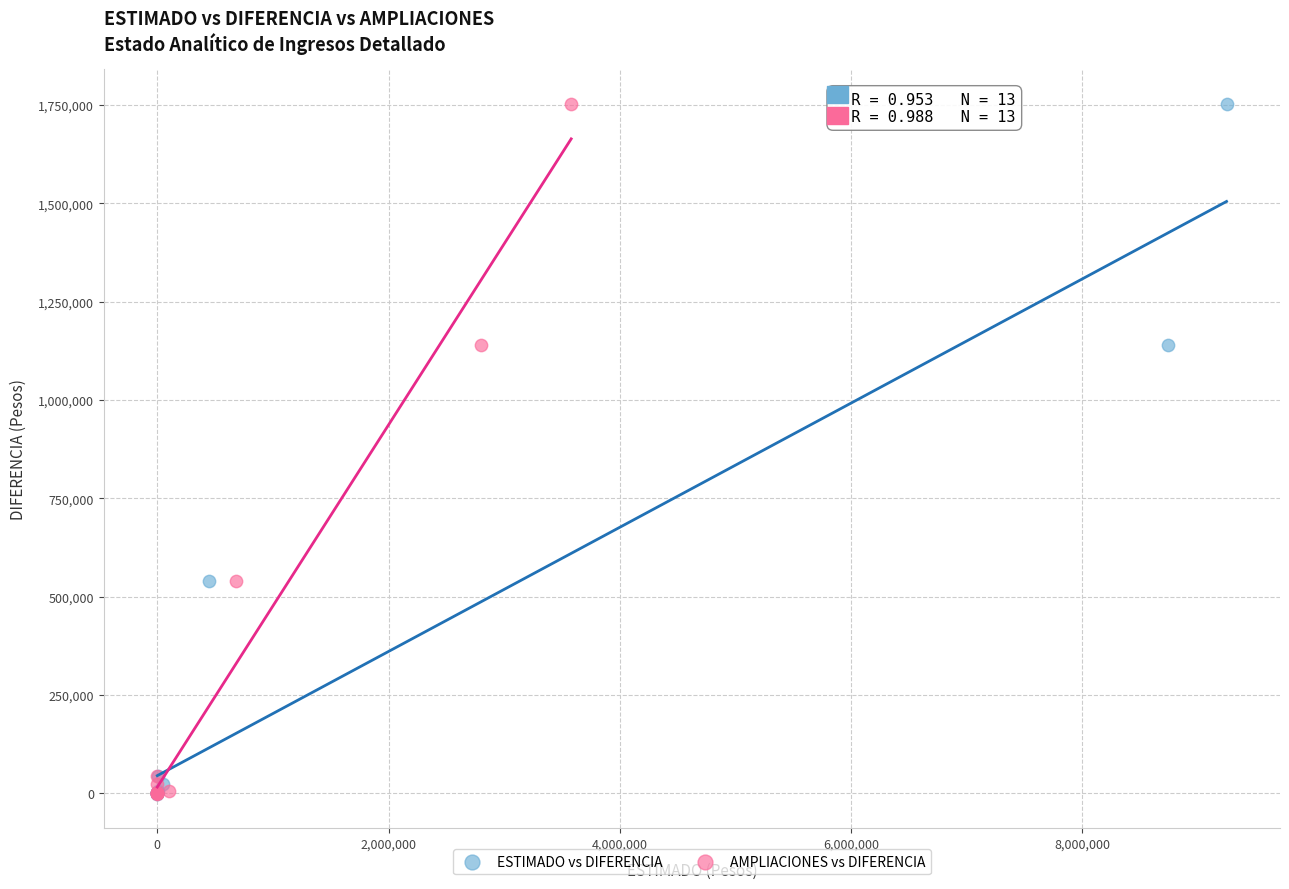

What are all the series names shown in the legend?

ESTIMADO vs DIFERENCIA, AMPLIACIONES vs DIFERENCIA